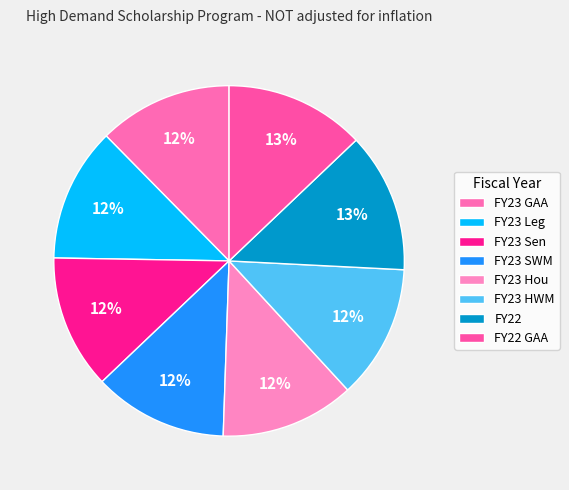

What is the change in value from FY23 Leg to FY22 GAA?

+86524